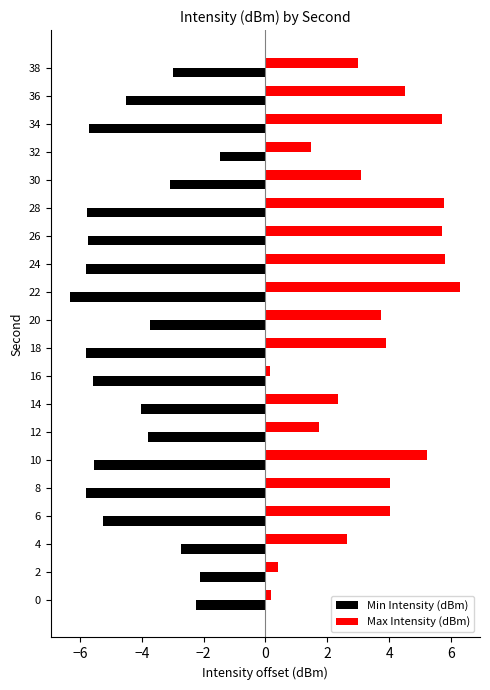

What is the average value of the Max Intensity (dBm) series?

3.5